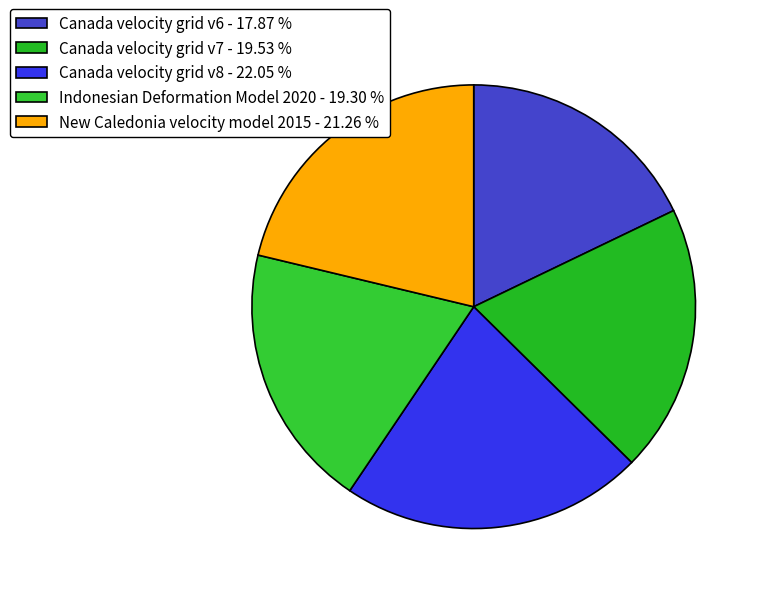

Is there a majority slice in this chart?

No